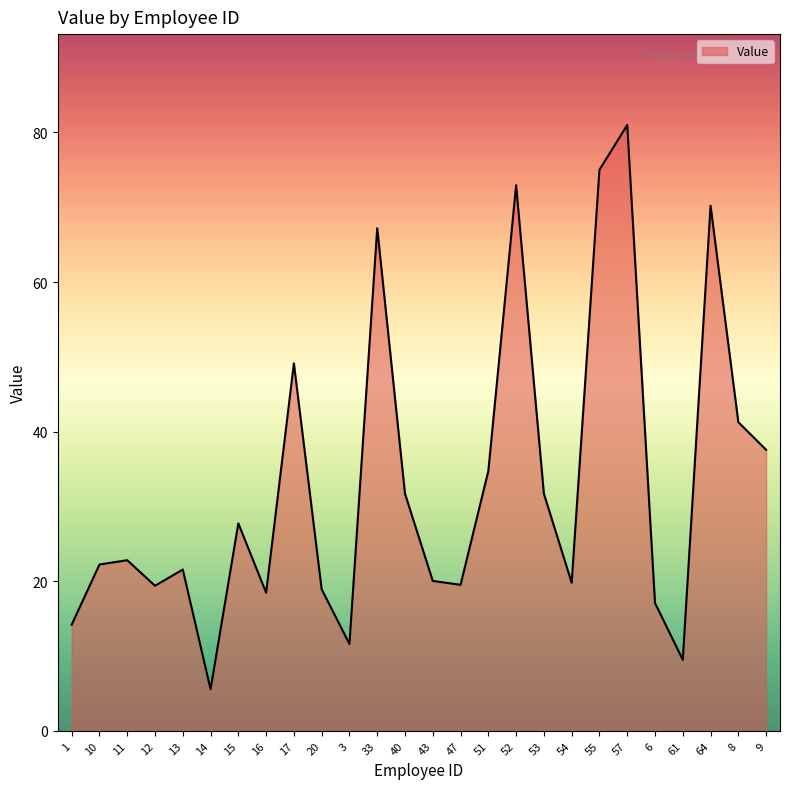

What is the difference between the values at 1 and 61?

4.7